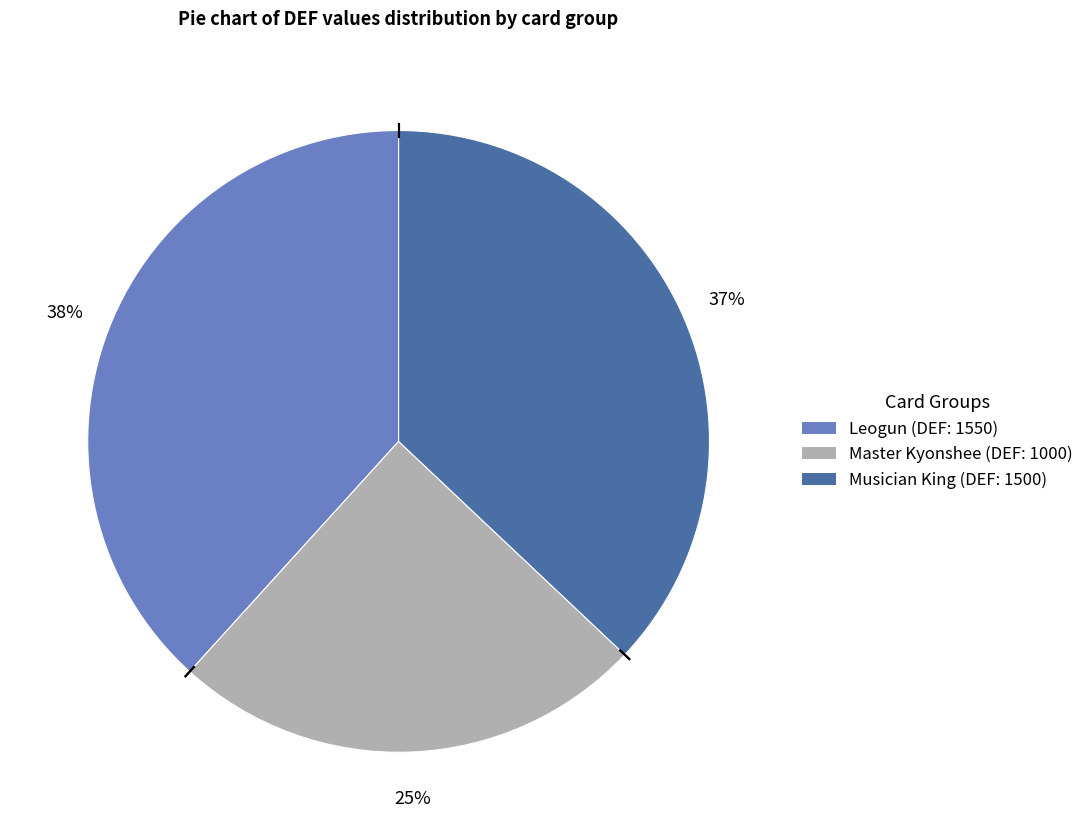

Is it true that Master Kyonshee is 25% of the pie?

True